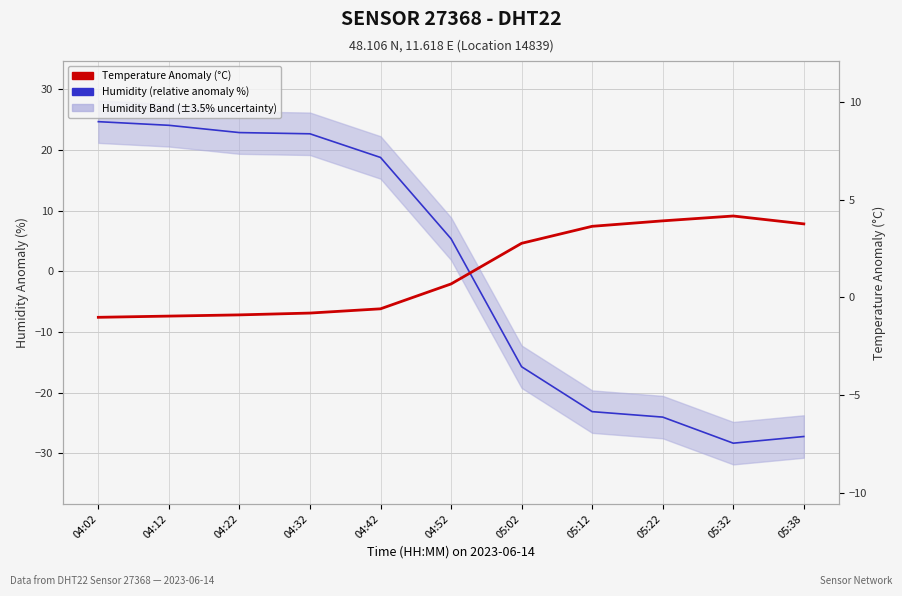

What is the spread (max minus min) of values at 05:38?

35.0